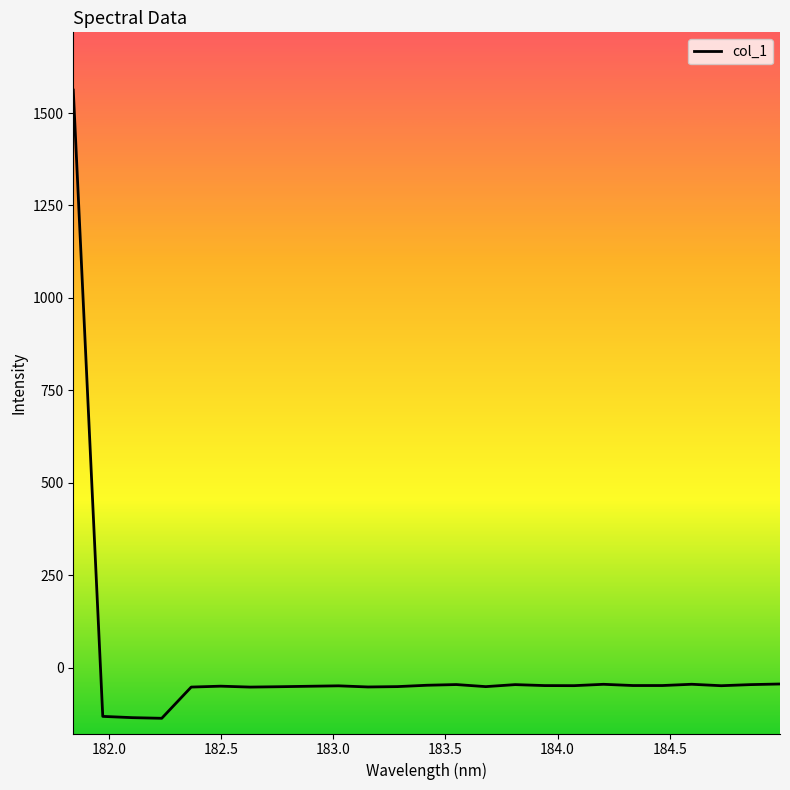

What is the sum of all values?

131.9